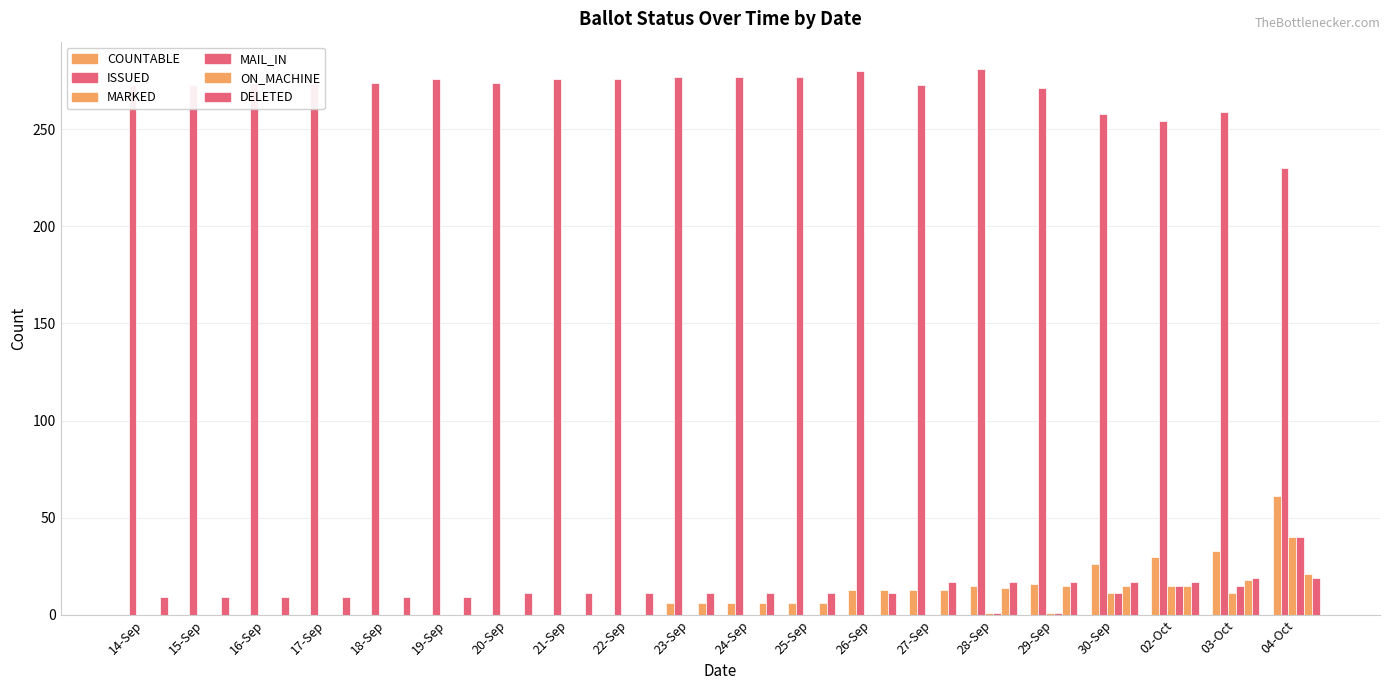

What is the label of the 20th bar from the left?

04-Oct